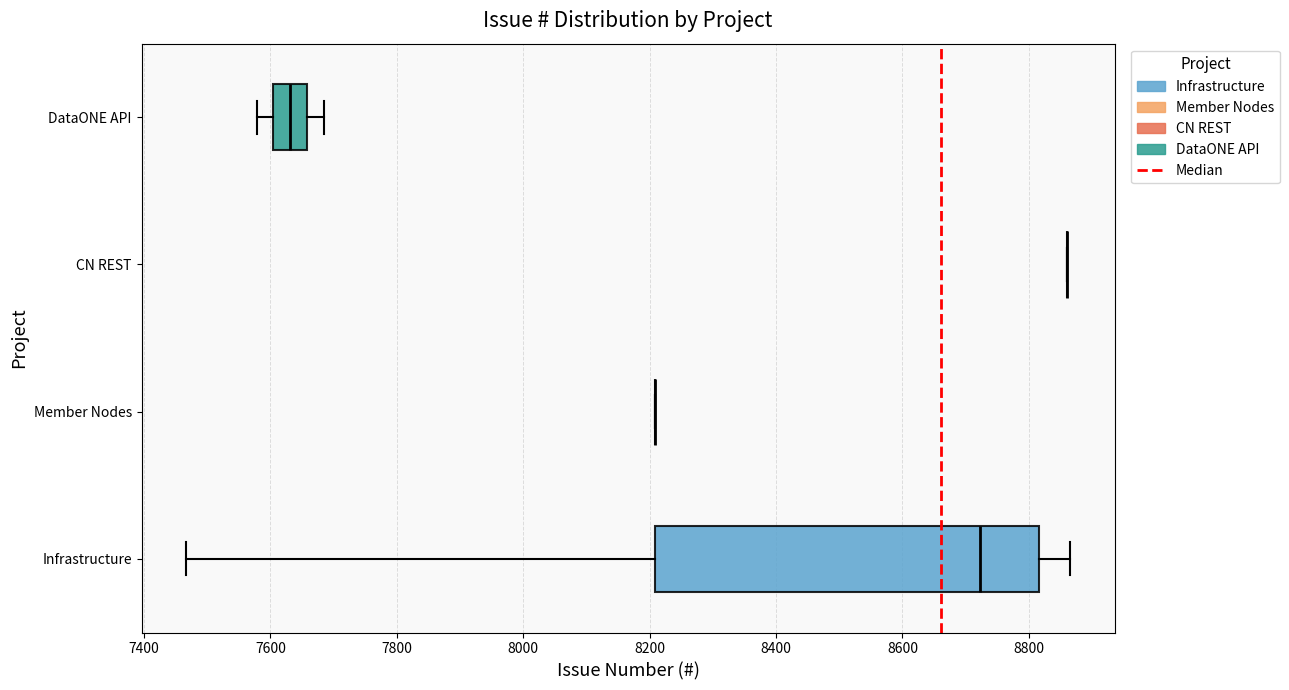

Where does the median line of the box for Infrastructure sit on the x-axis? The values are not printed on the chart, so give them approximately, as read against the axis.

8720